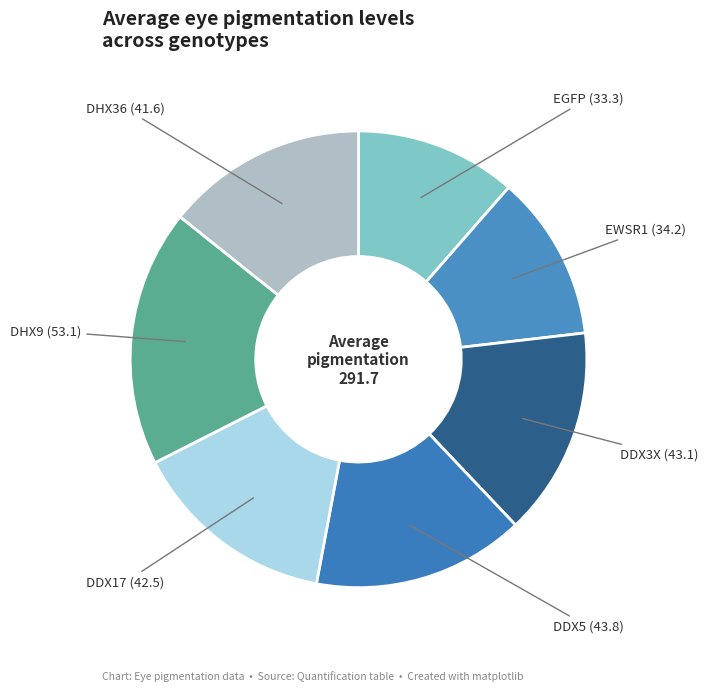

Which category has the biggest portion of the pie?

DHX9